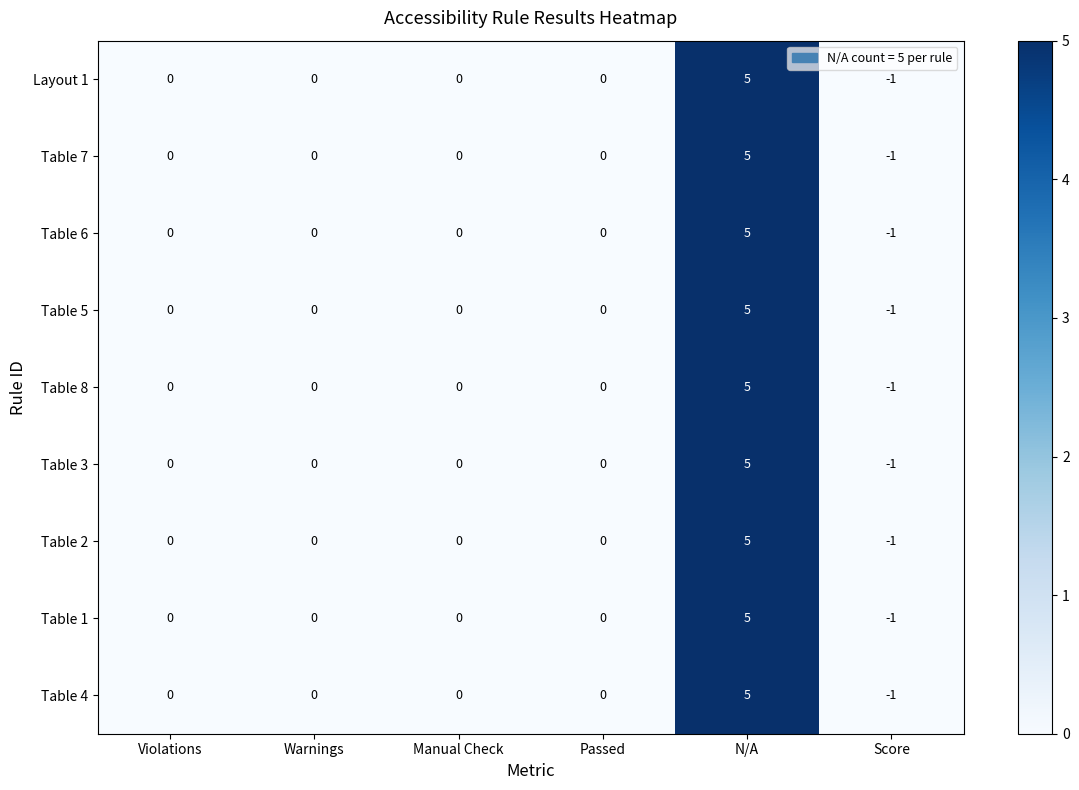

Is it true that Table 5 equals 2 at N/A?

False